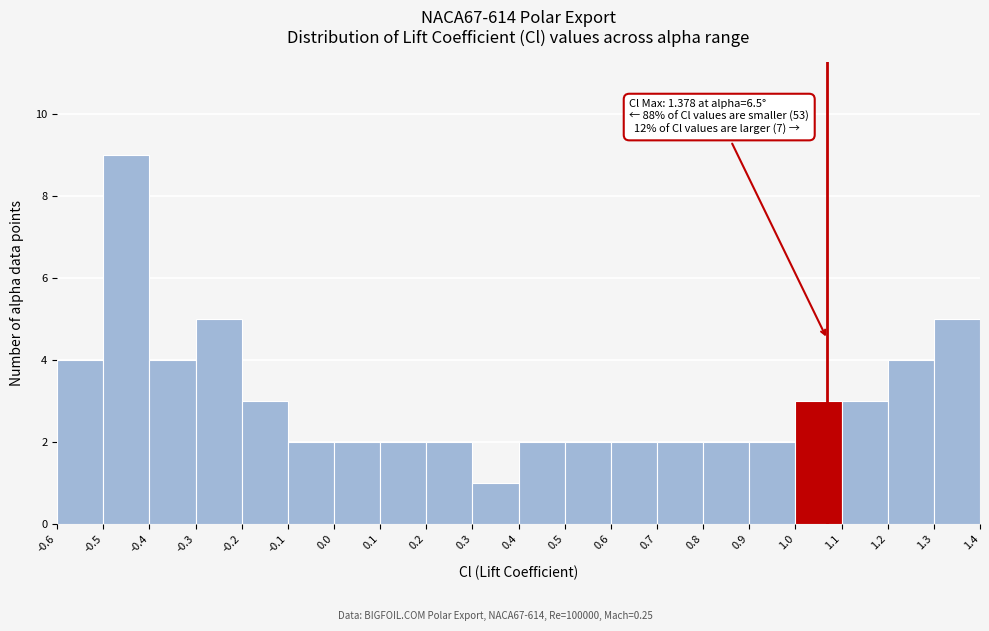

Which range on the x-axis has the tallest bar?

-0.5 to -0.4